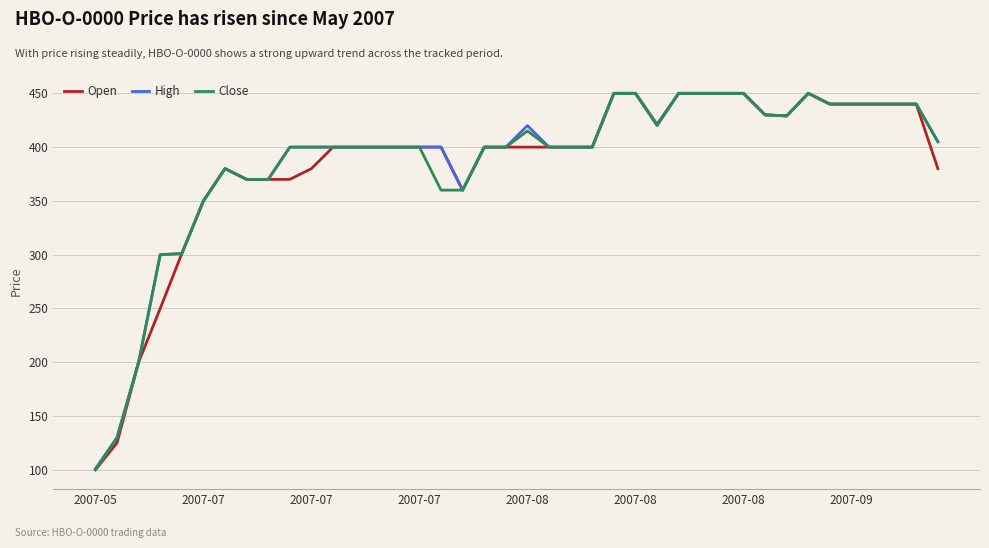

What is the maximum value shown in the chart?

450